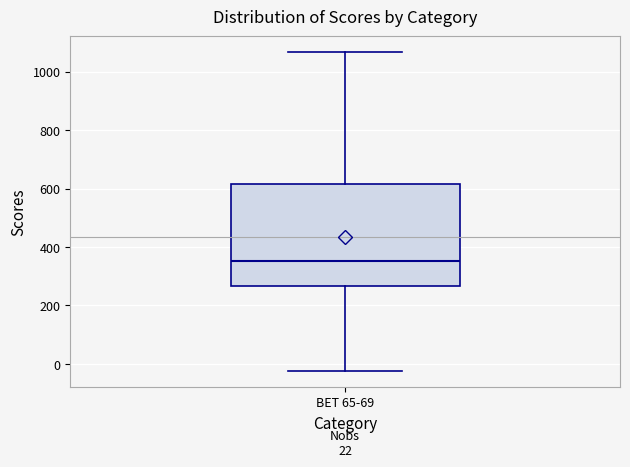

Transcribe this box plot: give where the median line is, the range the box spans, and where the two whiskers end, as read against the y-axis. The values are not printed on the chart, so give them approximately, as read against the axis.

median 360, box 260 to 620, whiskers -20 to 1060